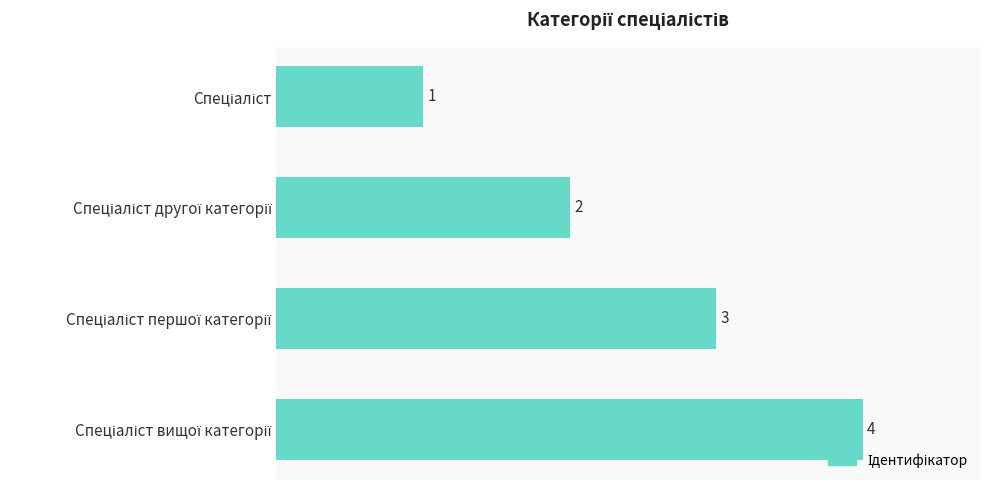

What is the value of the 3rd bar from the top?

3